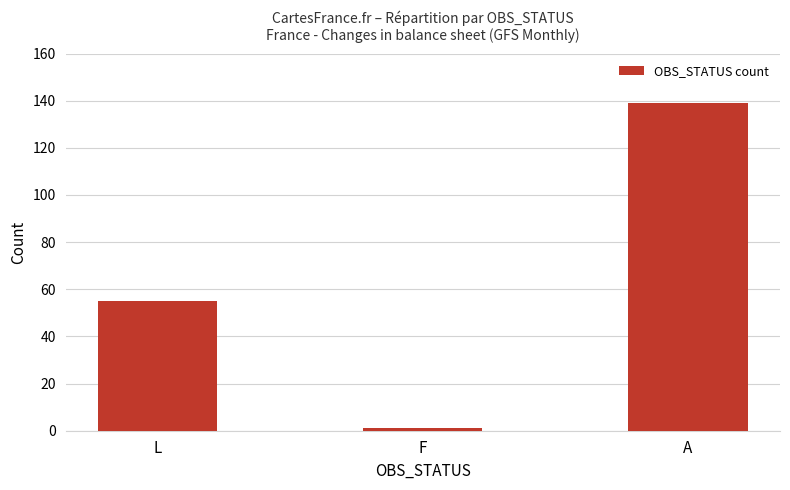

What is the sum of all values?

195